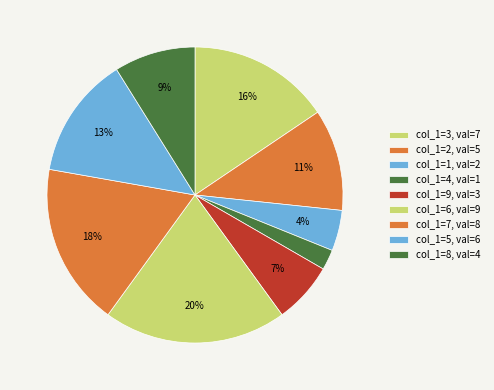

How many segments does this pie chart have?

9